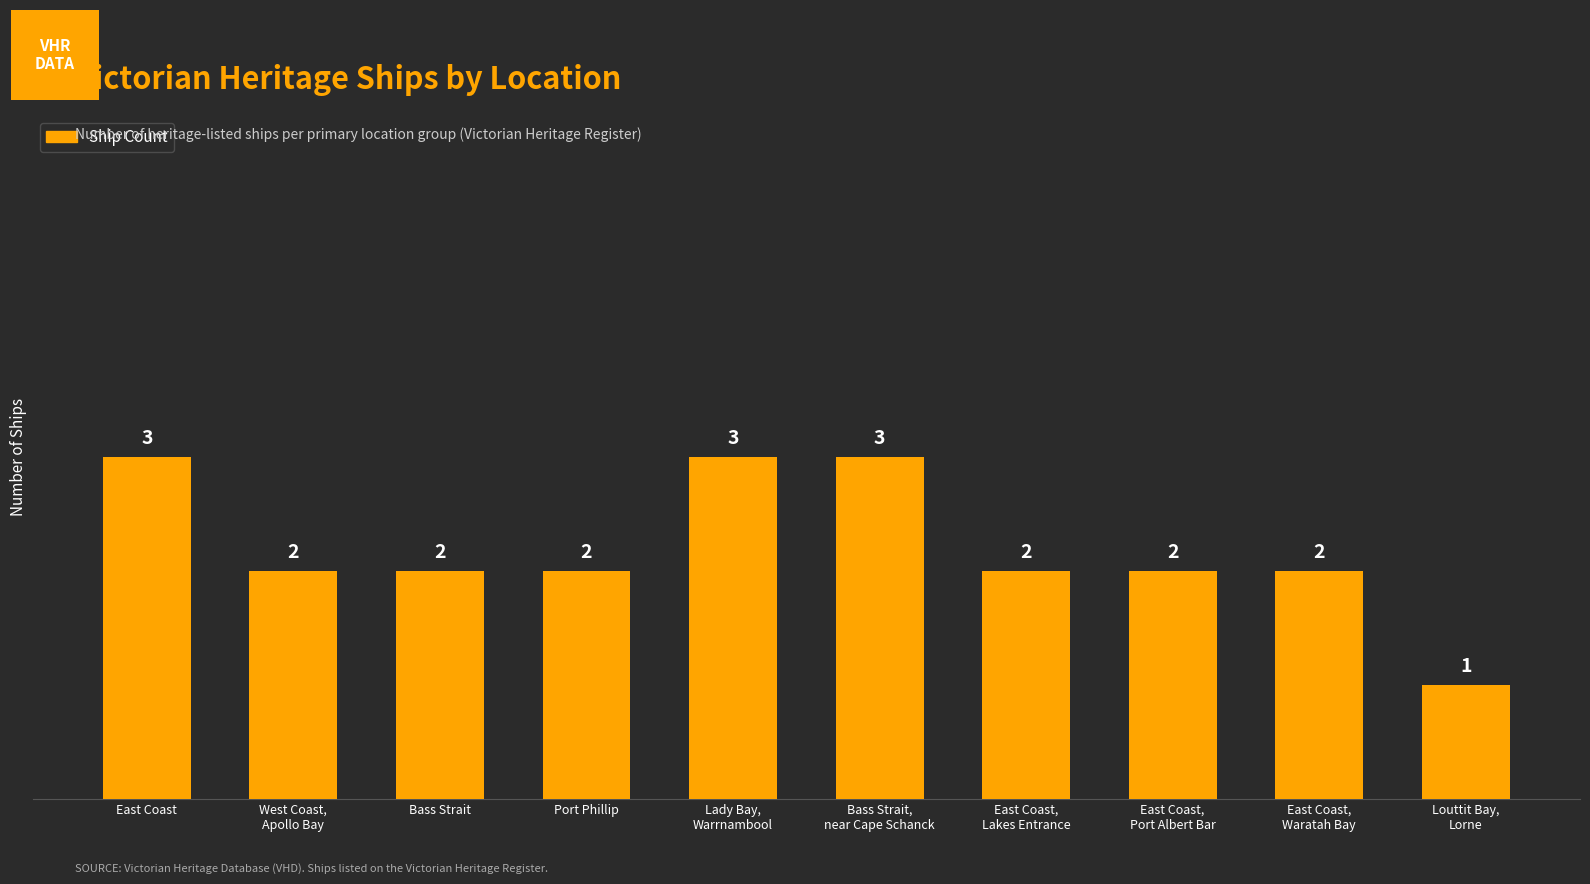

What is the sum of all values?

22